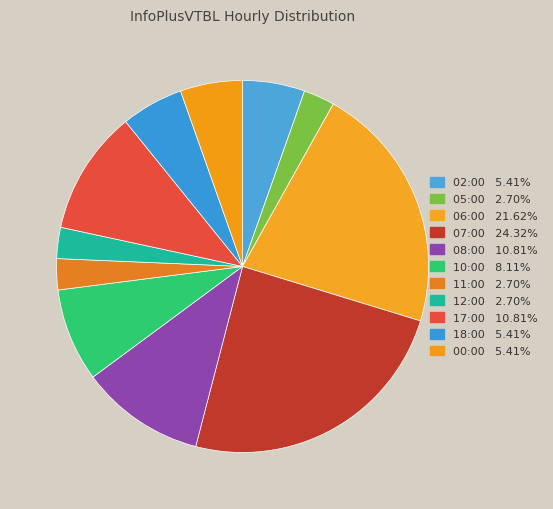

True or false: 18:00 accounts for 5% of the total.

True